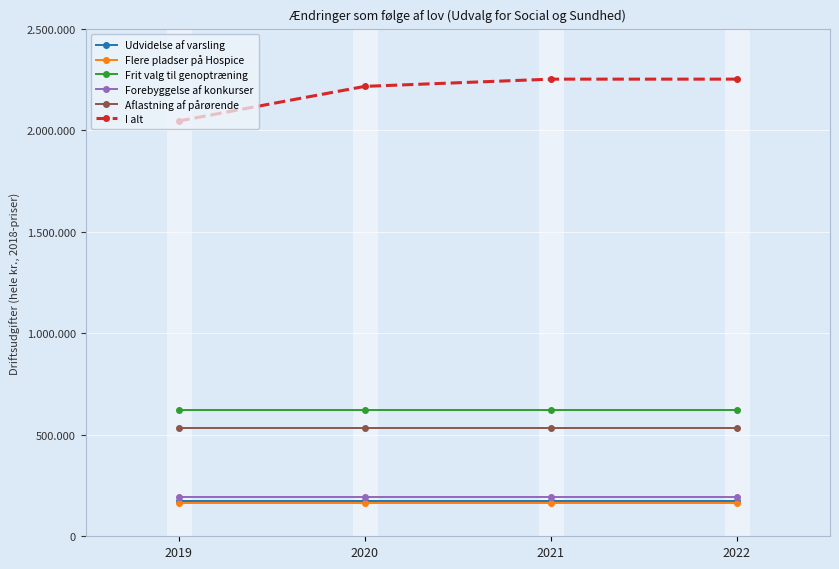

At how many categories does at least one series exceed 202173?

4